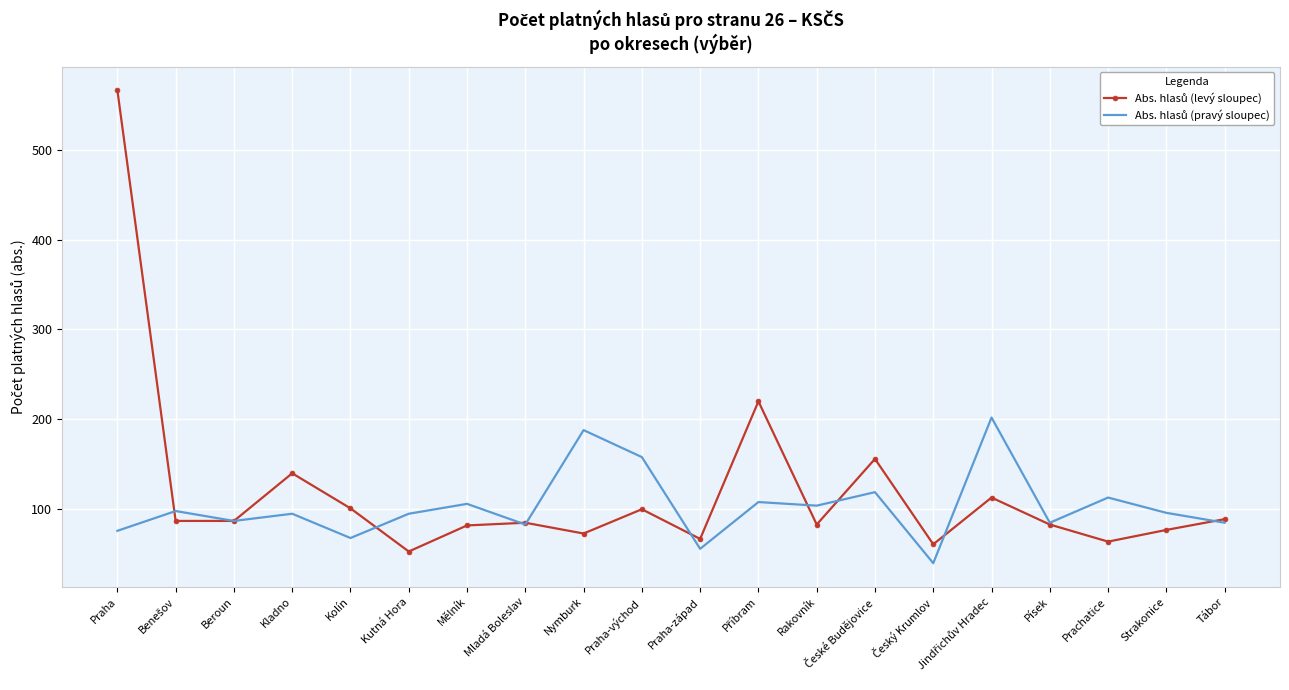

What is the difference between the highest and lowest values at Nymburk?

115